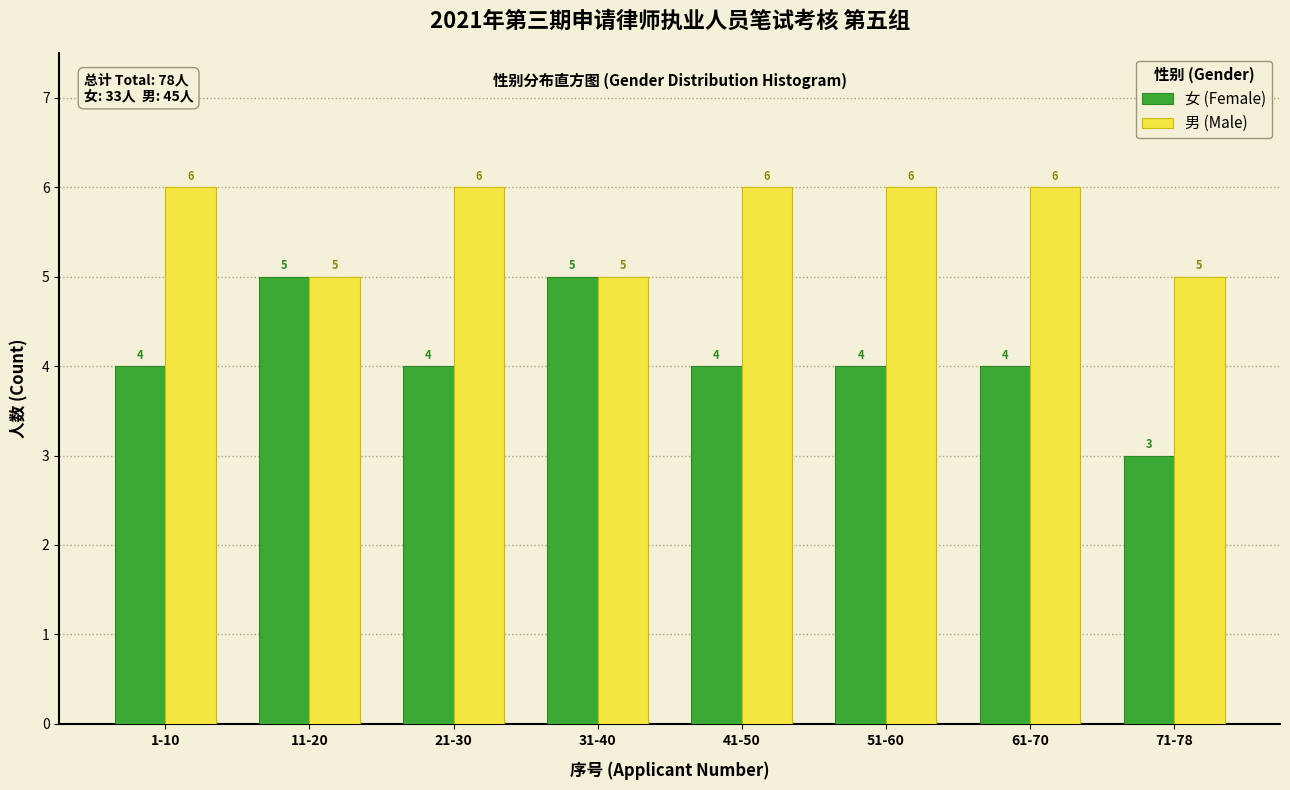

Reading left to right, what are all the values shown in this chart?

女 (Female): 4	5	4	5	4	4	4	3
男 (Male): 6	5	6	5	6	6	6	5